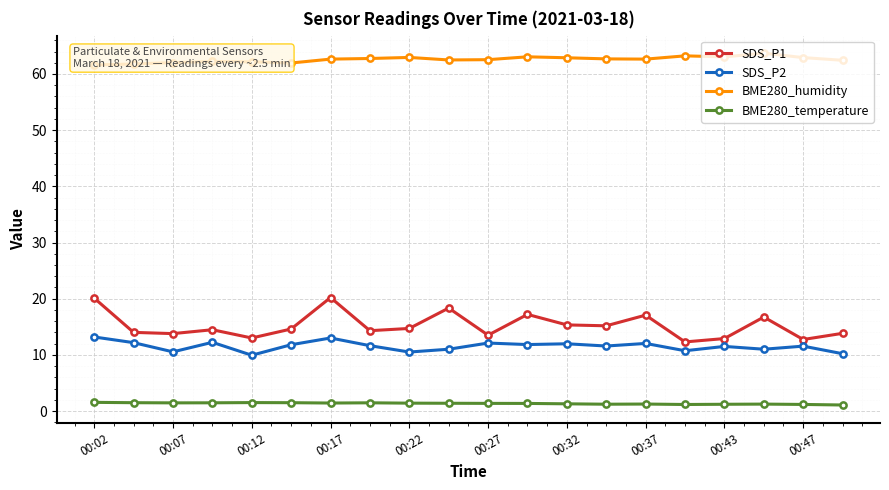

How many data points in BME280_humidity are above 62?

17